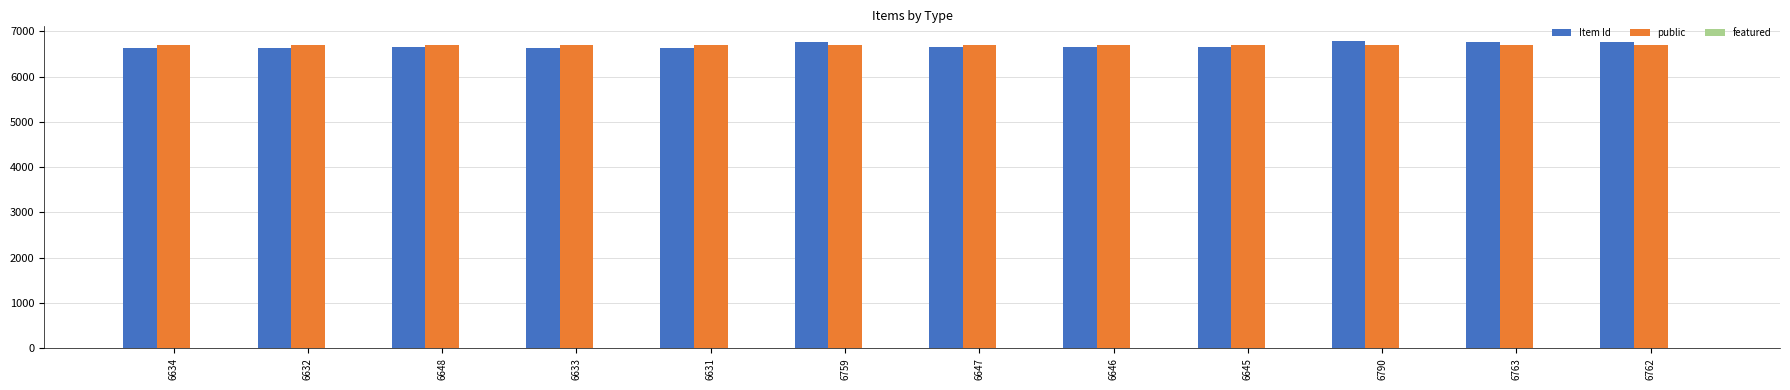

The public series shows 6700 at 6647. True or false?

True